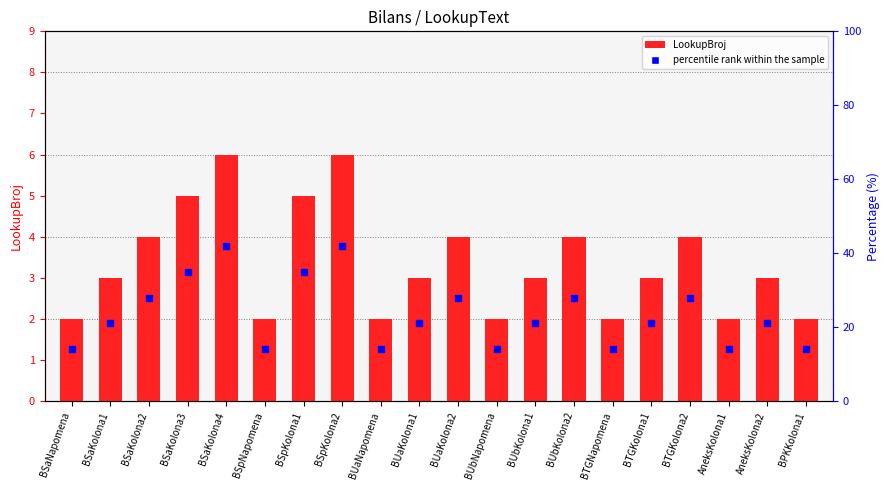

Is the value of percentile rank within the sample at BUaKolona1 greater than the value of LookupBroj at BSaKolona4?

Yes